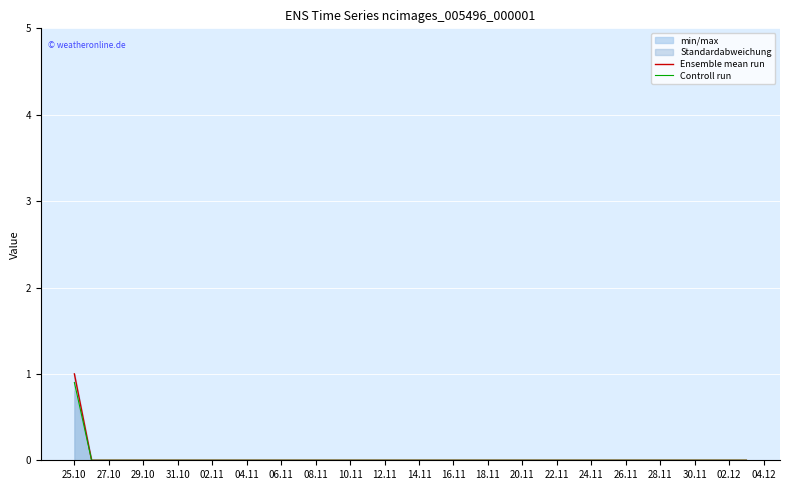

What is the highest value of the Controll run series?

0.9